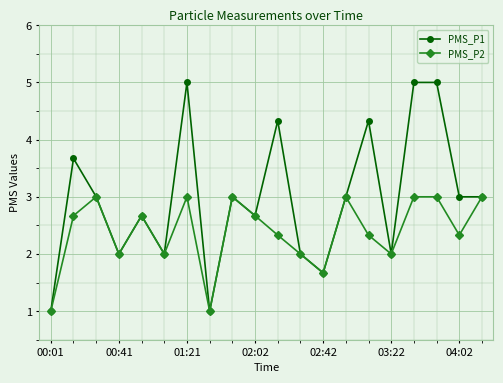

Which series has the widest spread of values?

PMS_P1